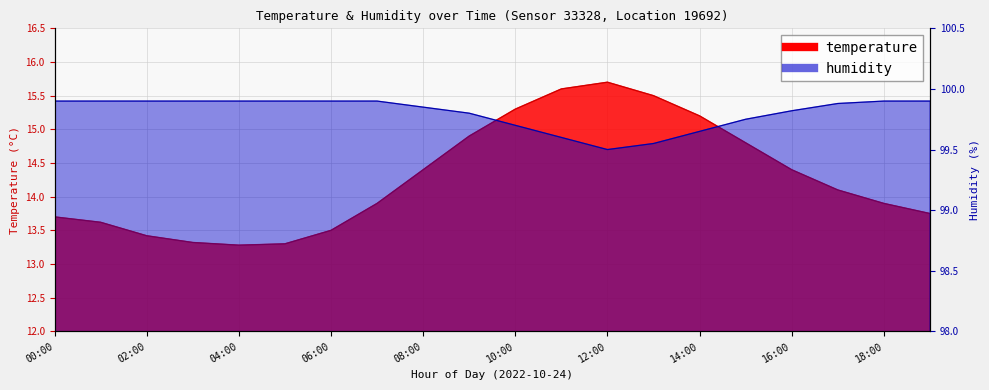

How many lines are shown in the chart?

2